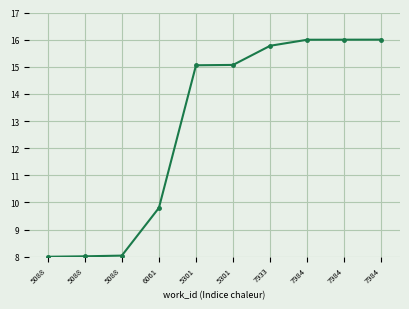

How many values exceed 15?

6